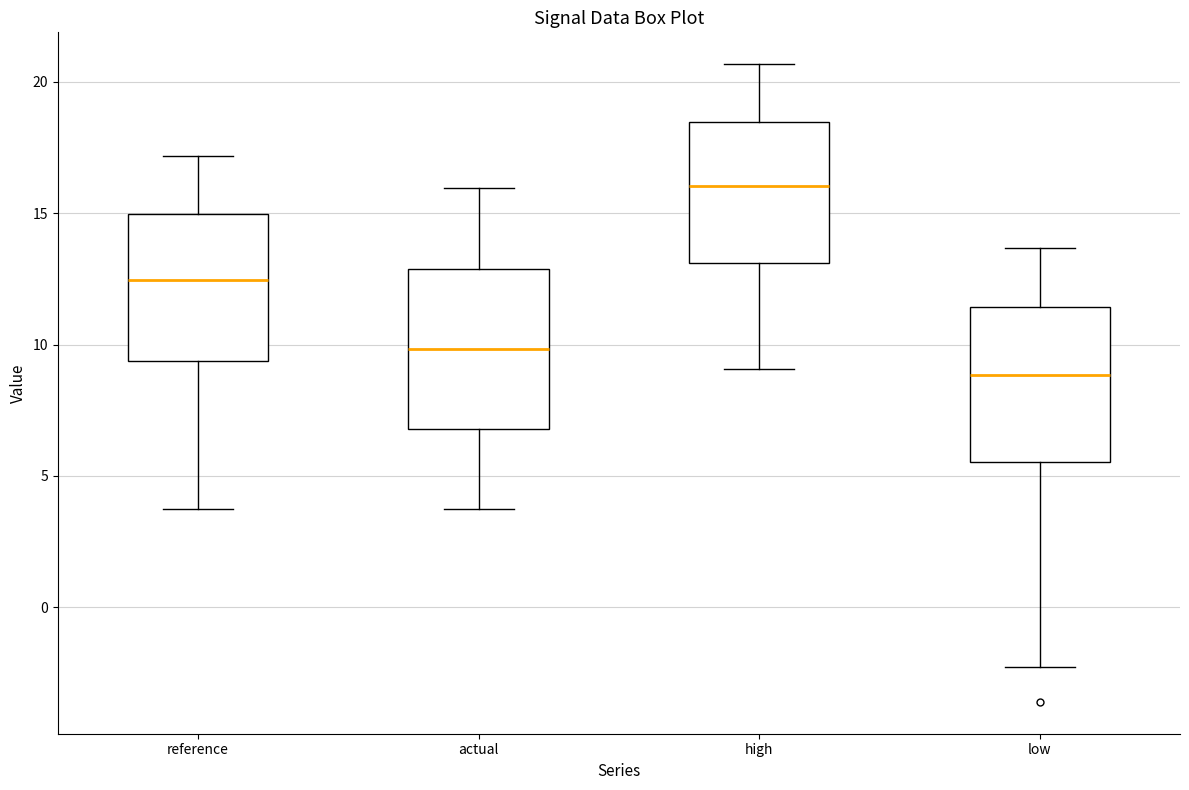

Reading left to right, read every box against the y-axis: the position of its median line, the range the box covers, and the ends of its whiskers. The values are not printed on the chart, so give them approximately, as read against the axis.

reference: median 12.5, box 9.5 to 15.0, whiskers 3.5 to 17.0
actual: median 10.0, box 7.0 to 13.0, whiskers 3.5 to 16.0
high: median 16.0, box 13.0 to 18.5, whiskers 9.0 to 20.5
low: median 9.0, box 5.5 to 11.5, whiskers -2.5 to 13.5